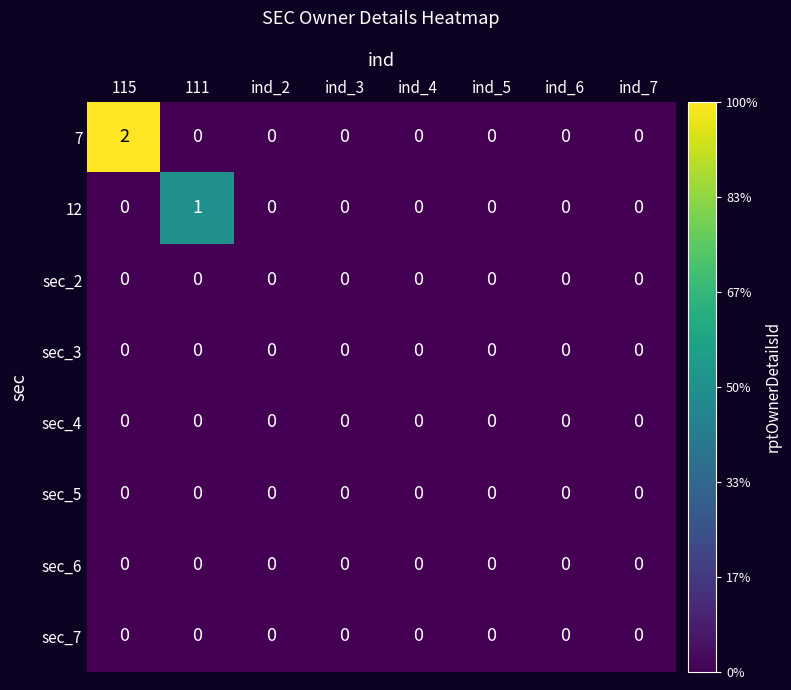

True or false: sec_4 has a value of 0 at 111.

True